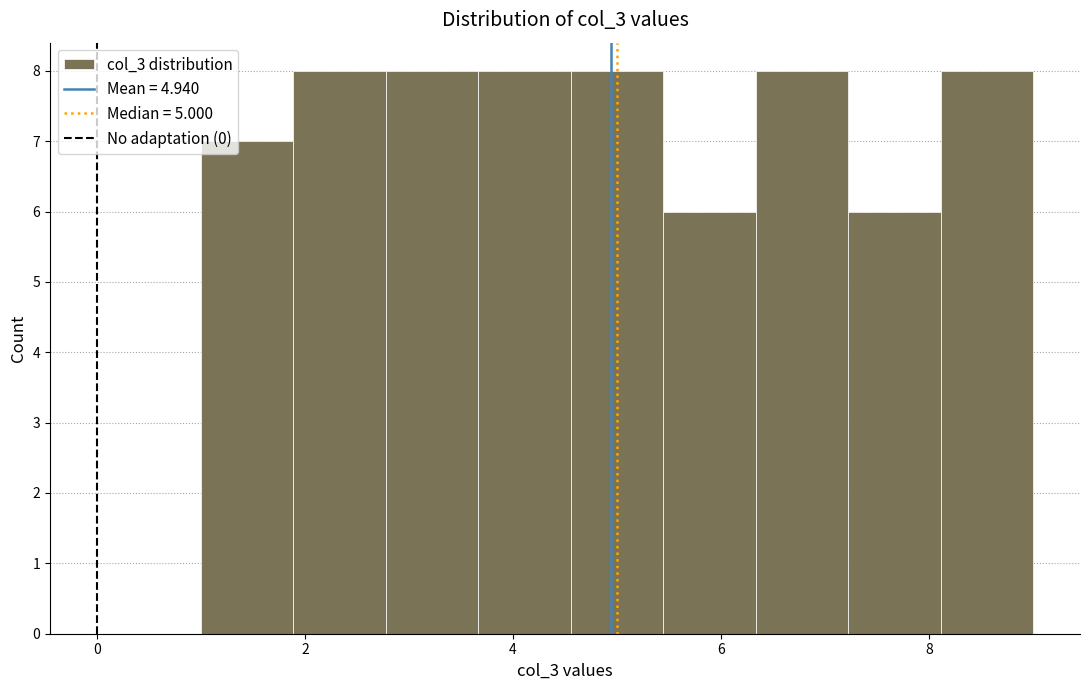

Reading left to right, list every bar in this chart as the range it spans on the x-axis followed by its height. Neither the bar edges nor the heights are printed on the chart, so give them approximately, as read against the axes.

1.0 to 1.8: 7
1.8 to 2.8: 8
2.8 to 3.6: 8
3.6 to 4.6: 8
4.6 to 5.4: 8
5.4 to 6.4: 6
6.4 to 7.2: 8
7.2 to 8.2: 6
8.2 to 9.0: 8